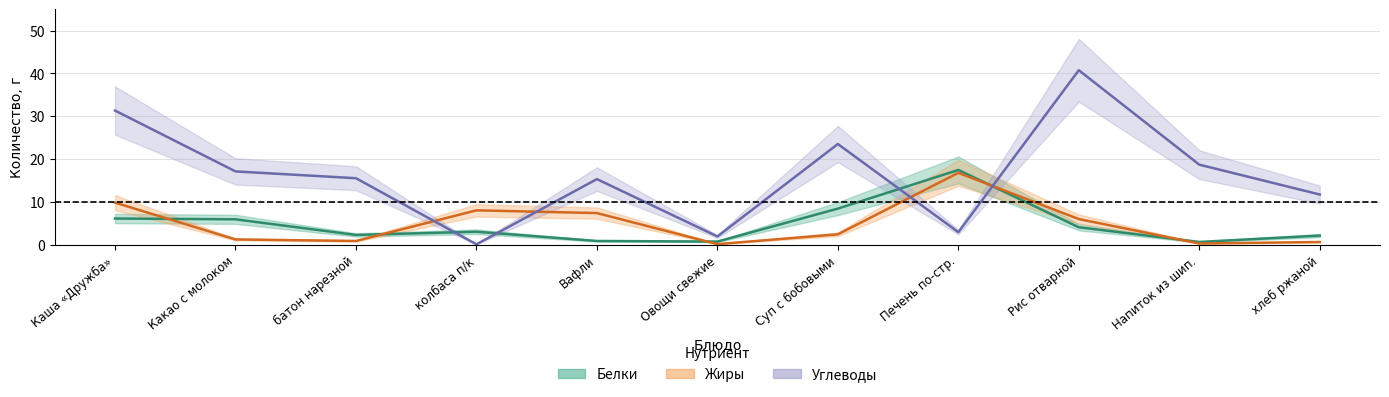

What are all the series names shown in the legend?

Белки, Жиры, Углеводы